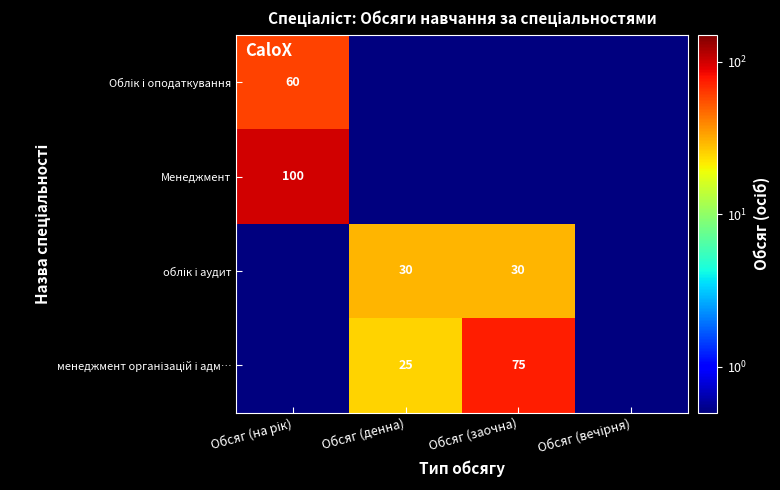

At Обсяг (вечірня), list the series in order from largest to smallest.

Облік і оподаткування, Менеджмент, облік і аудит, менеджмент організацій і адм…